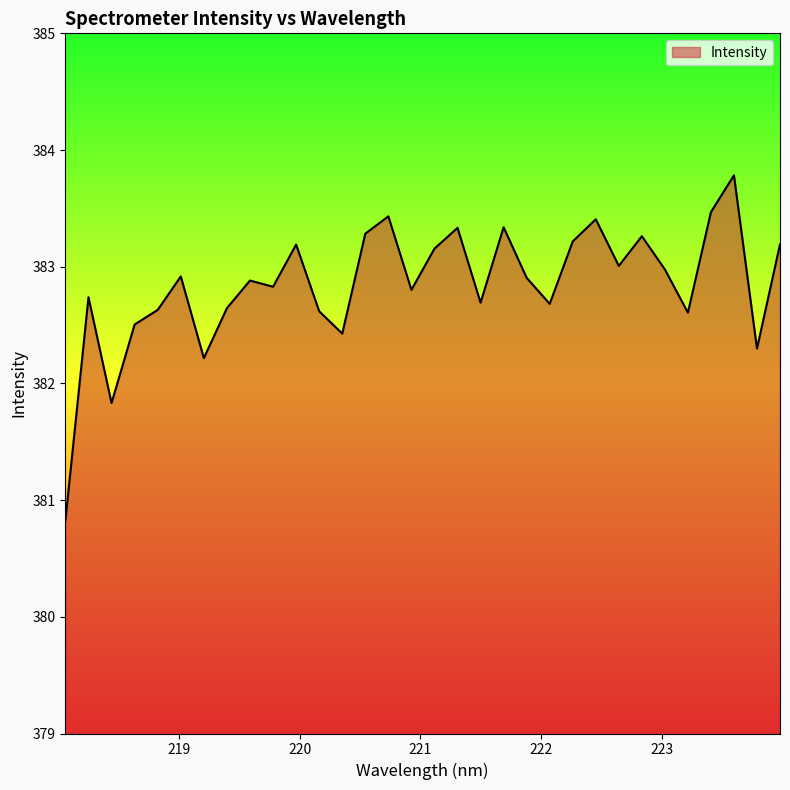

What is the difference between the second highest and second lowest values?

1.6